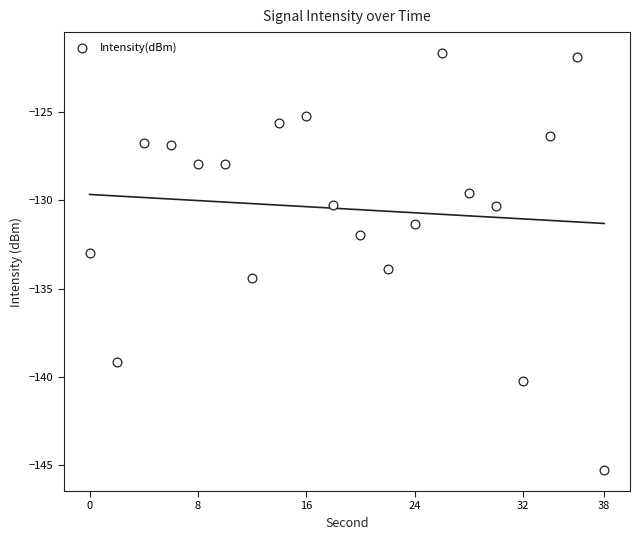

What is the range of X values (max minus min)?

38.0